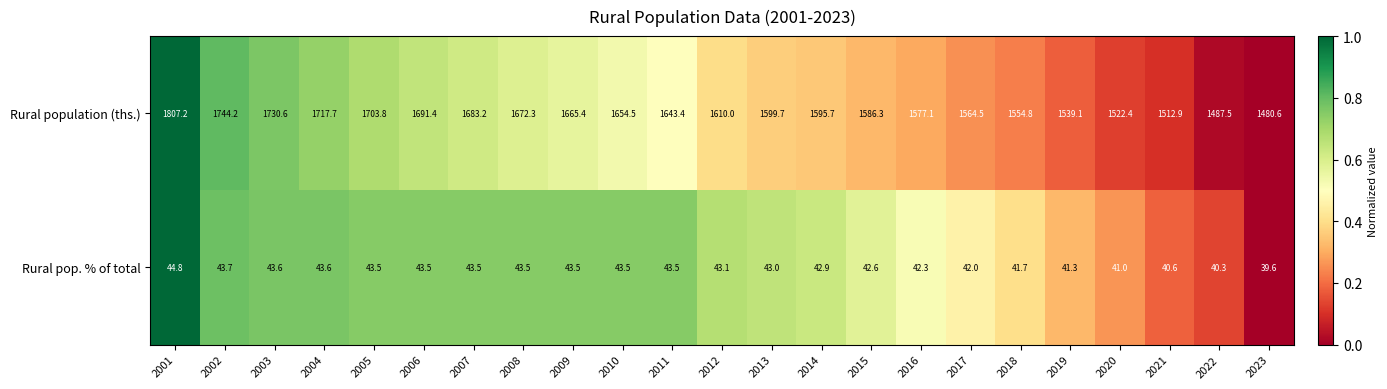

Which category has the highest value in the Rural pop. % of total series?

2001